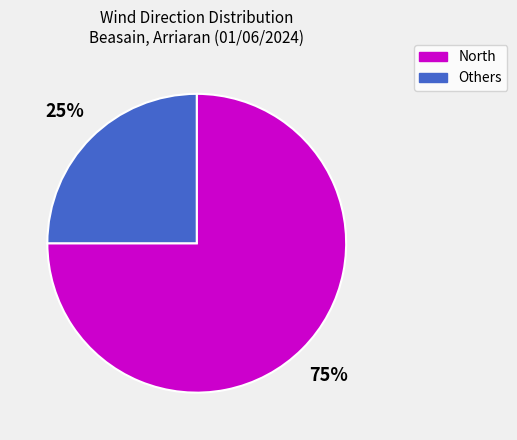

To the nearest percent, what is the average slice percentage?

50%